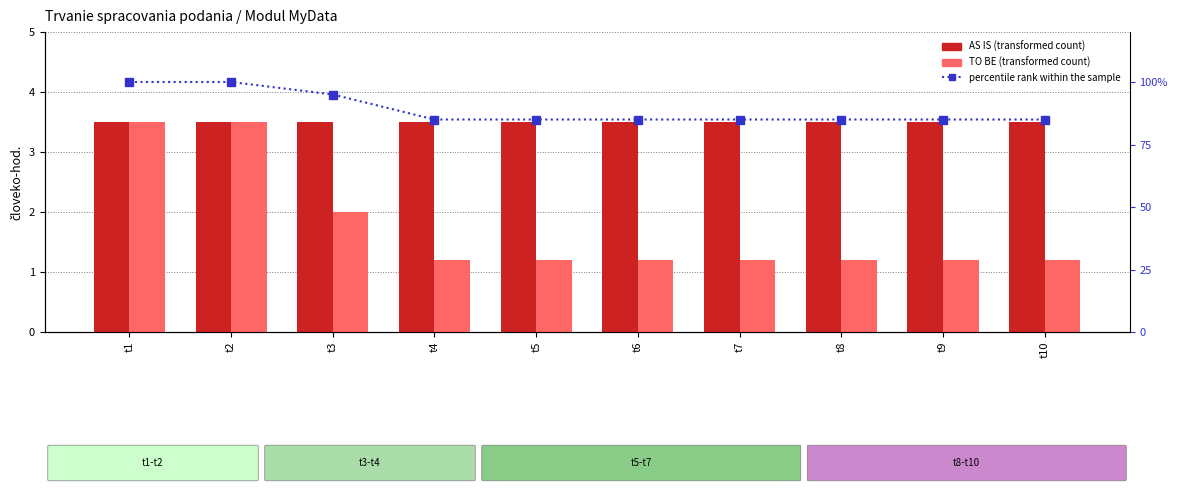

Between t2 and t6, which series saw the biggest shift?

percentile rank within the sample